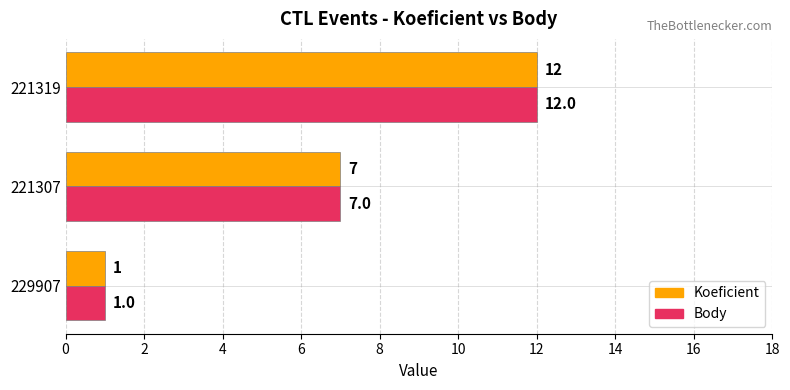

What is the total value across all series at 221319?

24